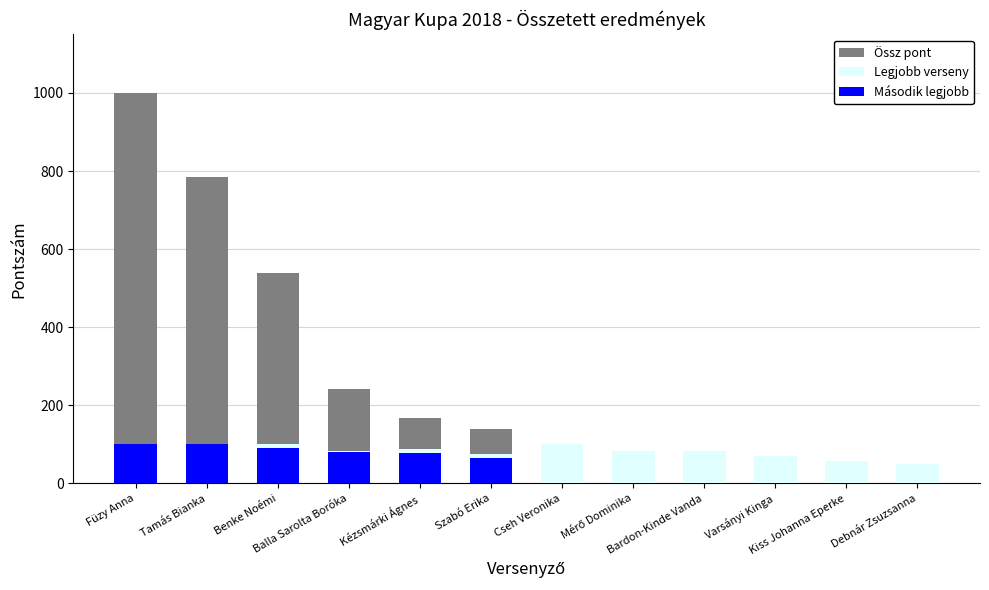

What is the label of the 12th bar from the left?

Debnár Zsuzsanna